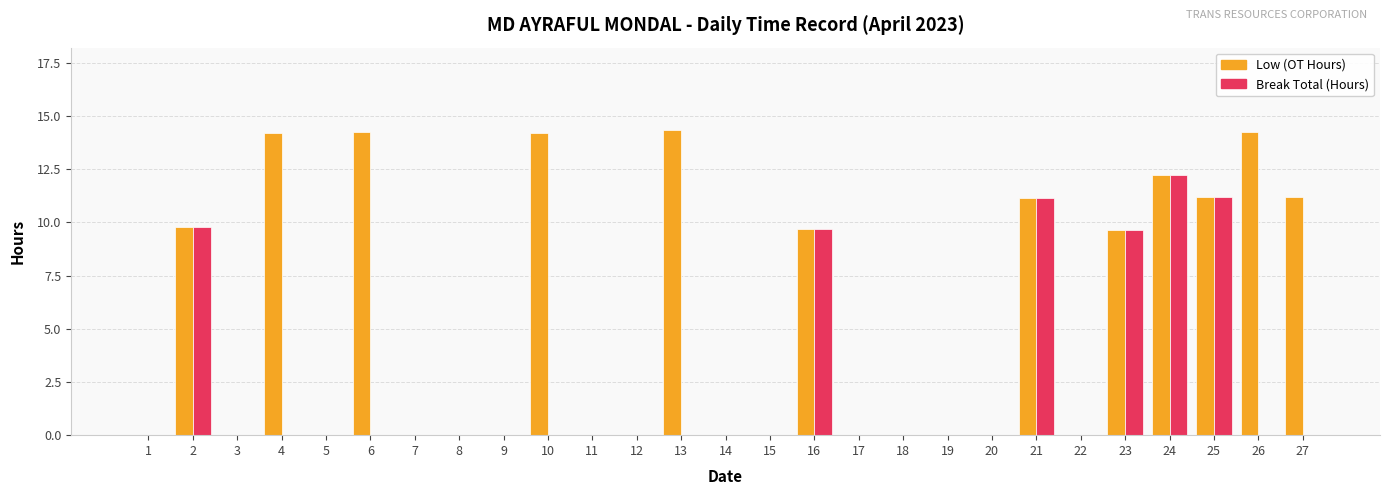

The value of Break Total (Hours) at 13 is 8.3. True or false?

False